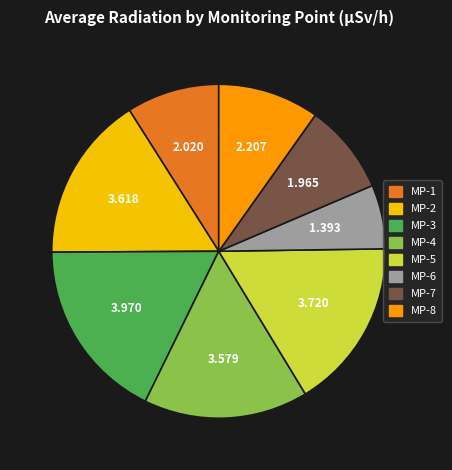

Which category has the biggest portion of the pie?

MP-3